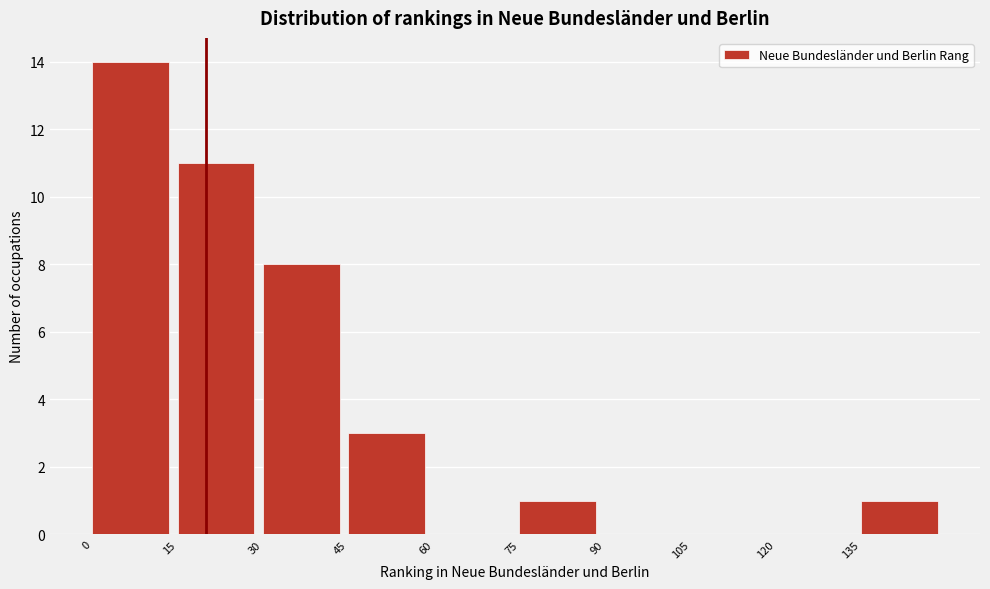

How tall is the bar that spans 135 to 150 on the x-axis? Neither the bar edges nor the heights are printed on the chart, so give them approximately, as read against the axes.

1